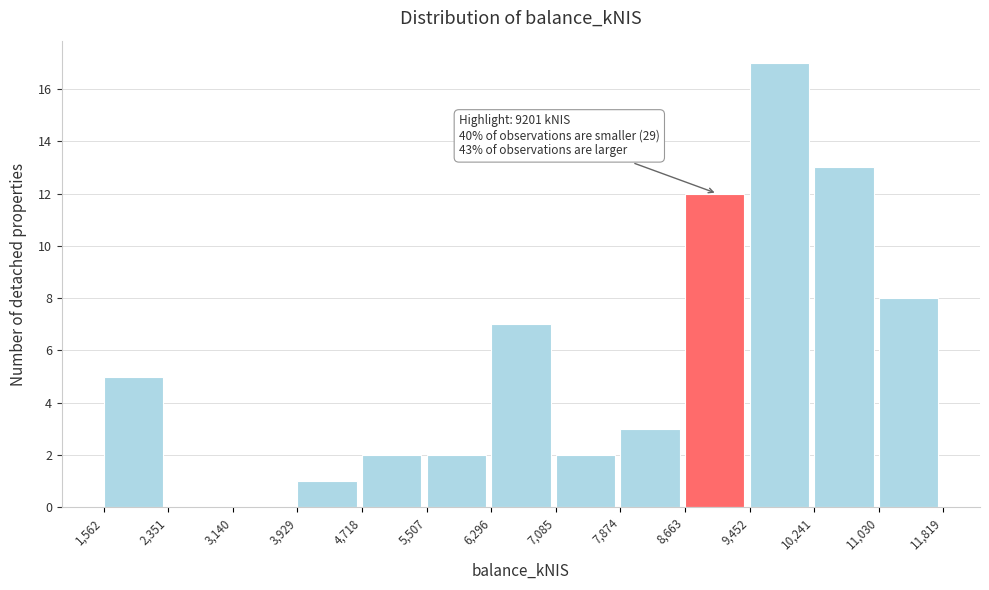

Which range on the x-axis has the tallest bar?

9,452 to 10,241